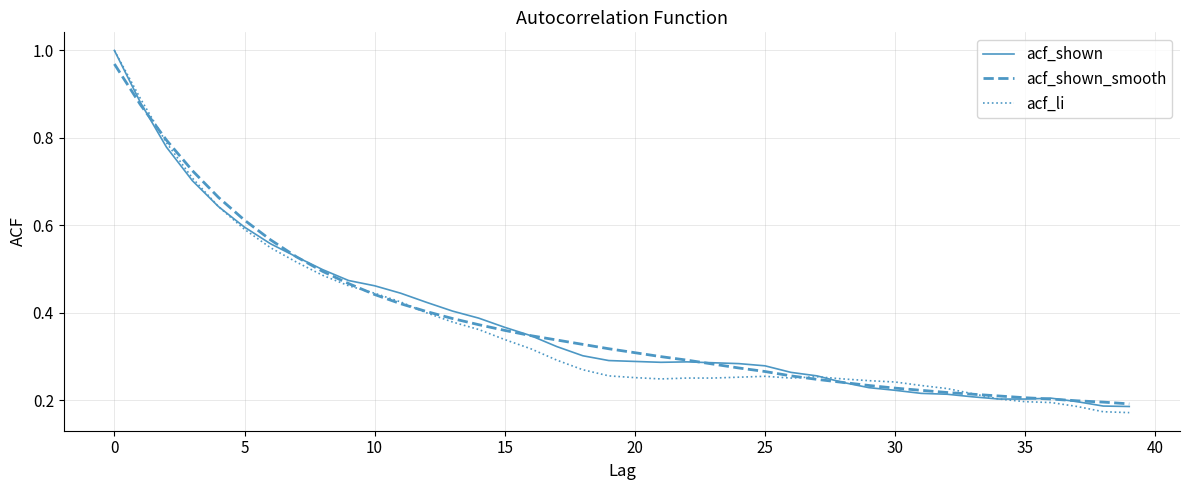

Which series has the largest range (max minus min)?

acf_li